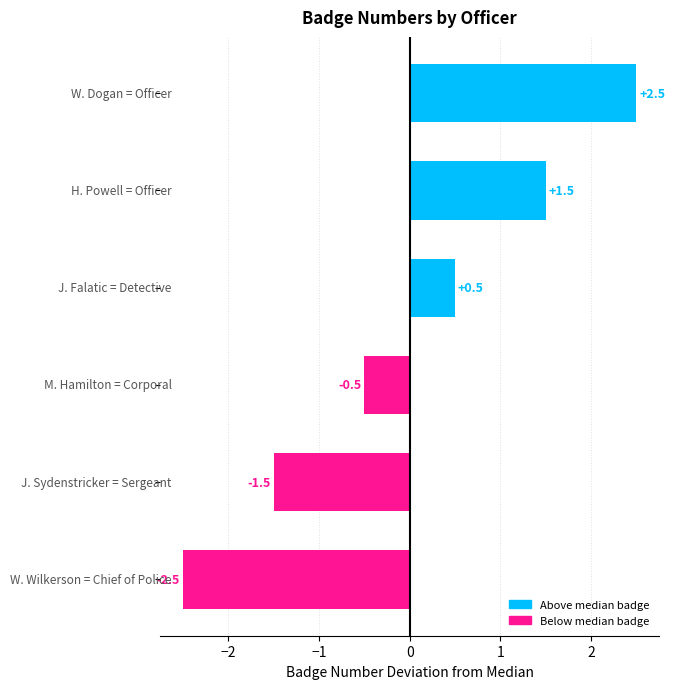

Does the chart contain stacked bars?

No